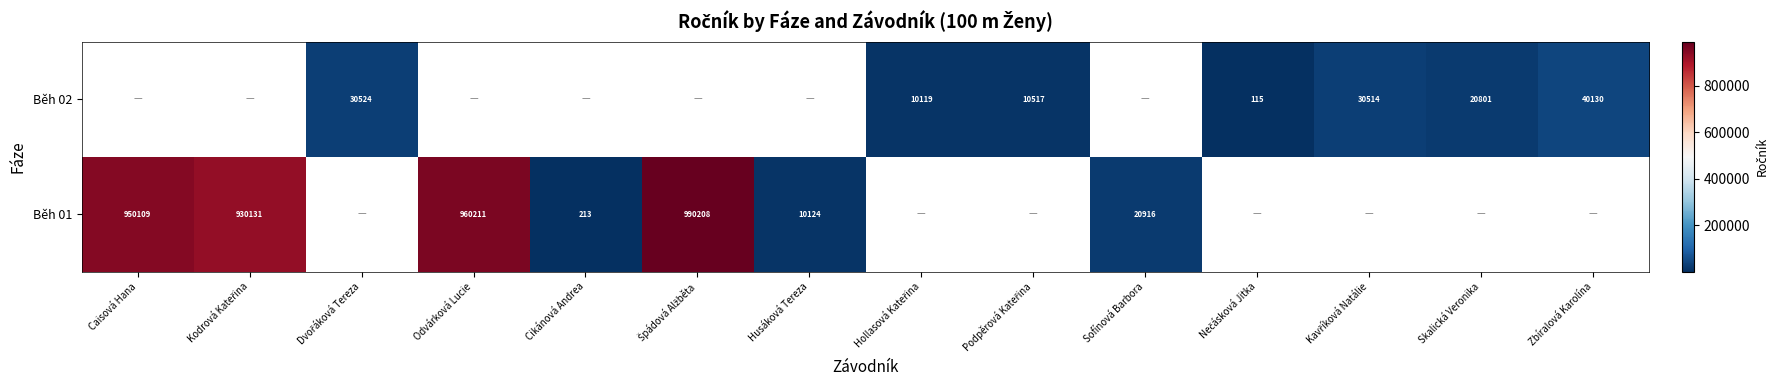

True or false: Běh 01 has a value of 960211 at Odvárková Lucie.

True